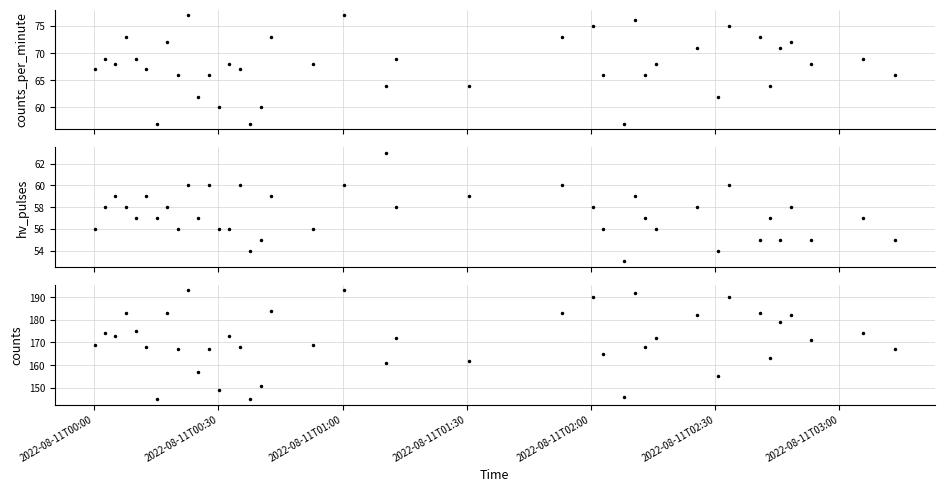

Where is counts nearest to the value 169?

2022-08-11T00:00